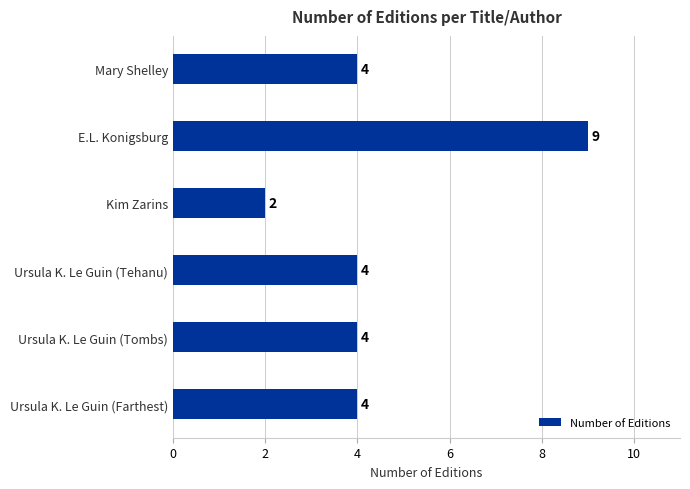

Between Mary Shelley and Kim Zarins, which is larger?

Mary Shelley